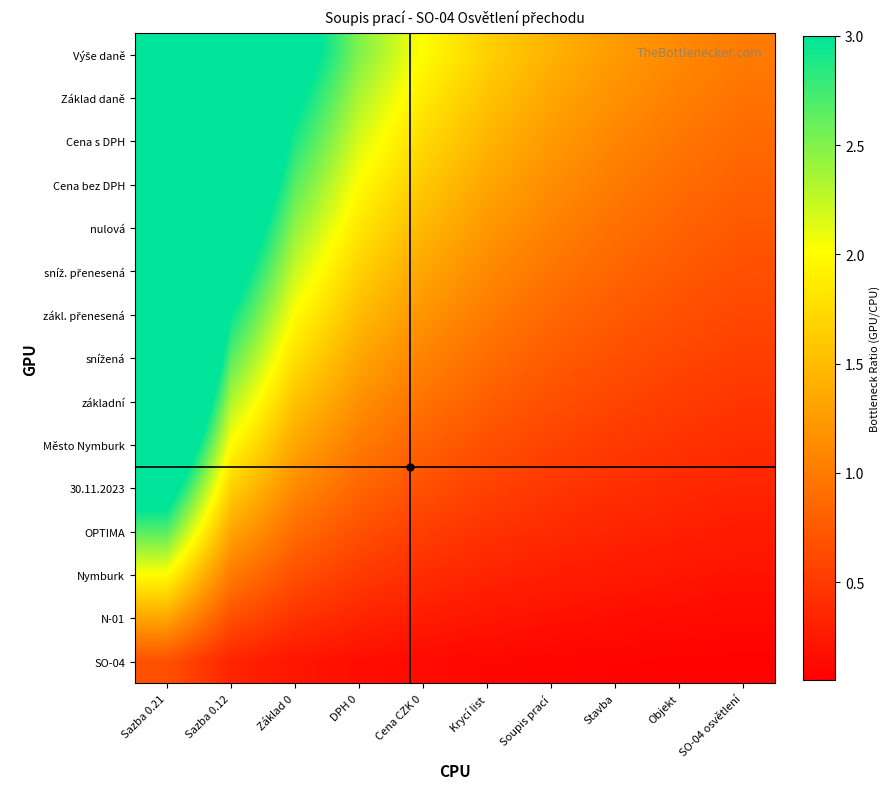

What is the greatest value displayed?

10.0